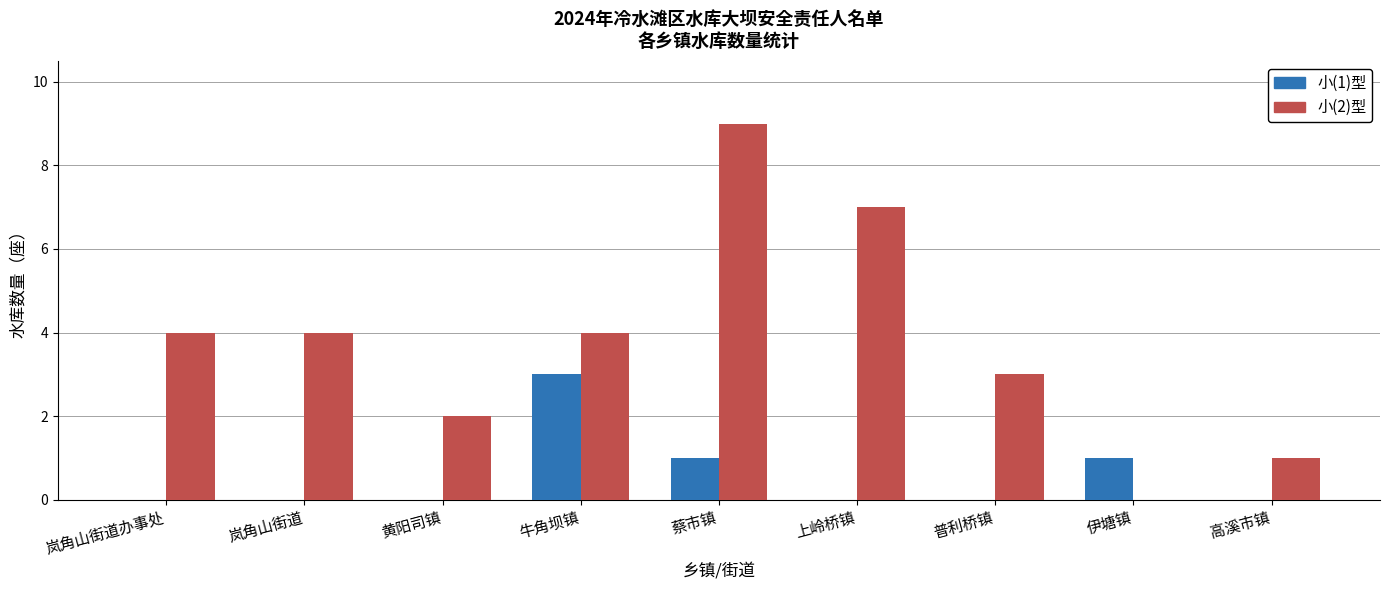

How many groups of bars are there?

9